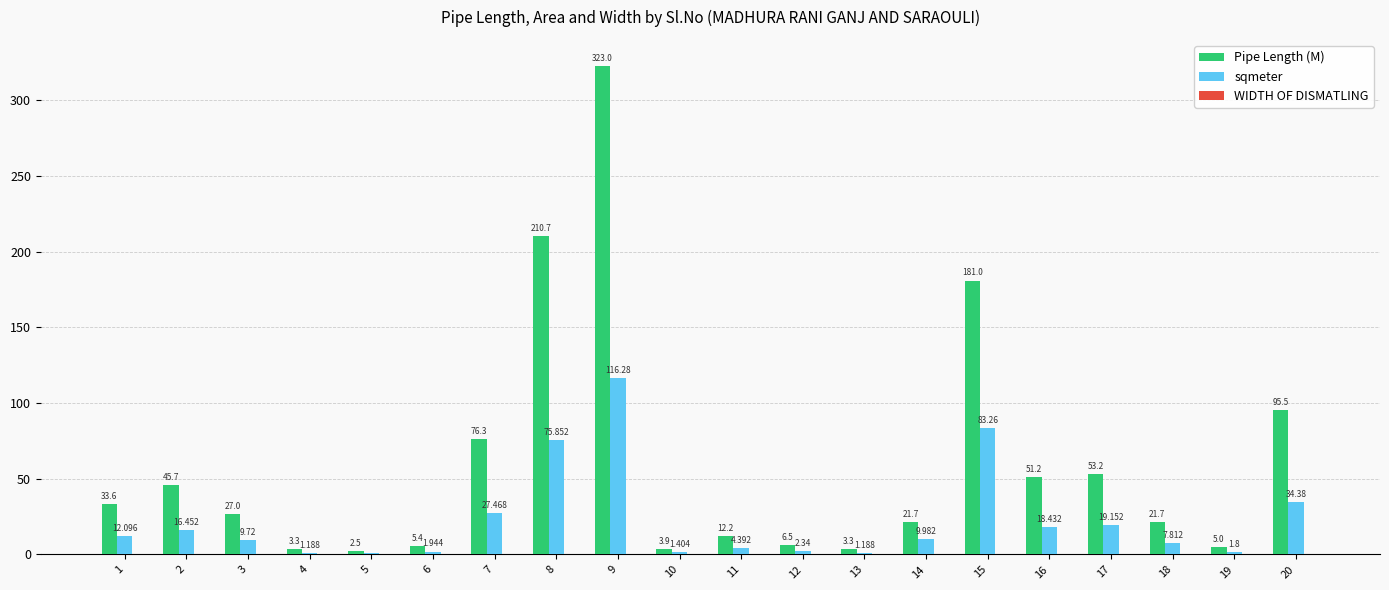

Is the value of Pipe Length (M) at 13 greater than the value of sqmeter at 10?

Yes